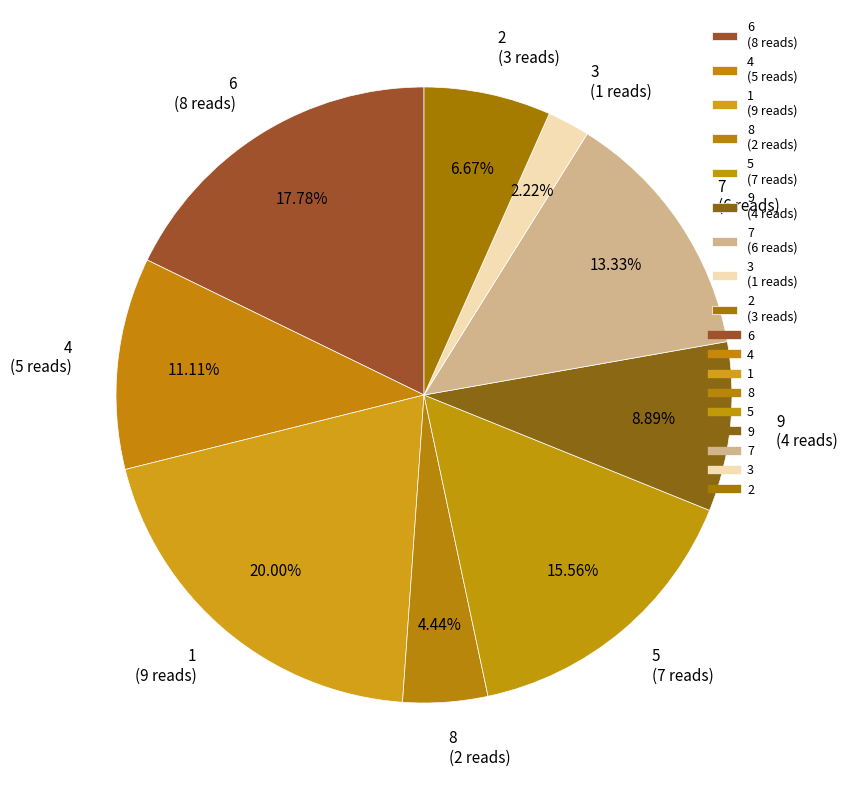

To the nearest percent, what percentage of the pie is 7?

13%